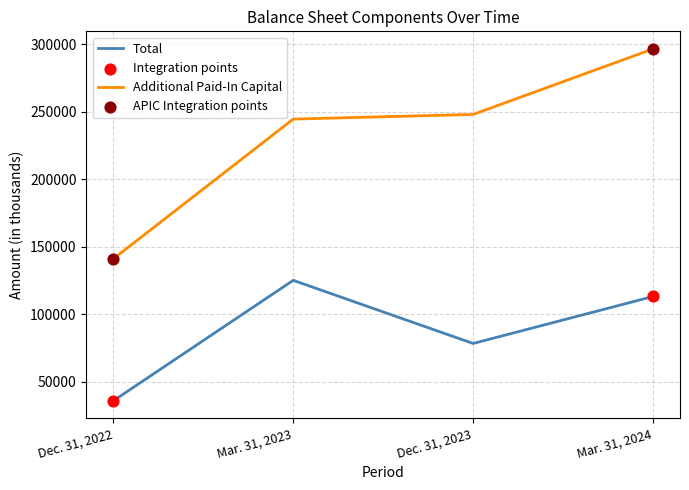

Which series has the widest spread of values?

Additional Paid-In Capital